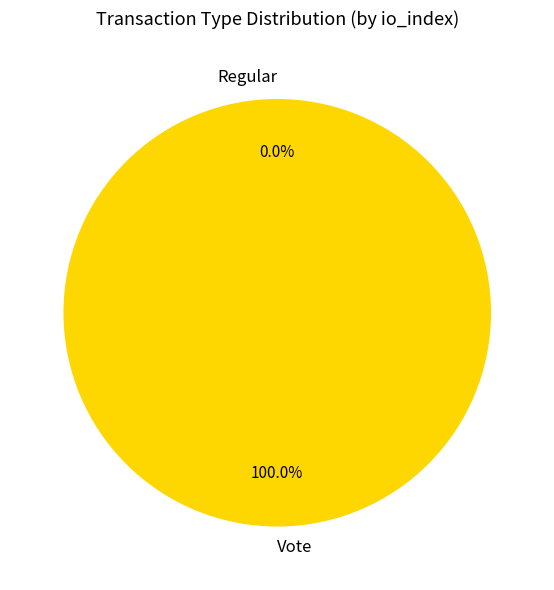

What is the smallest slice in the pie chart?

Regular